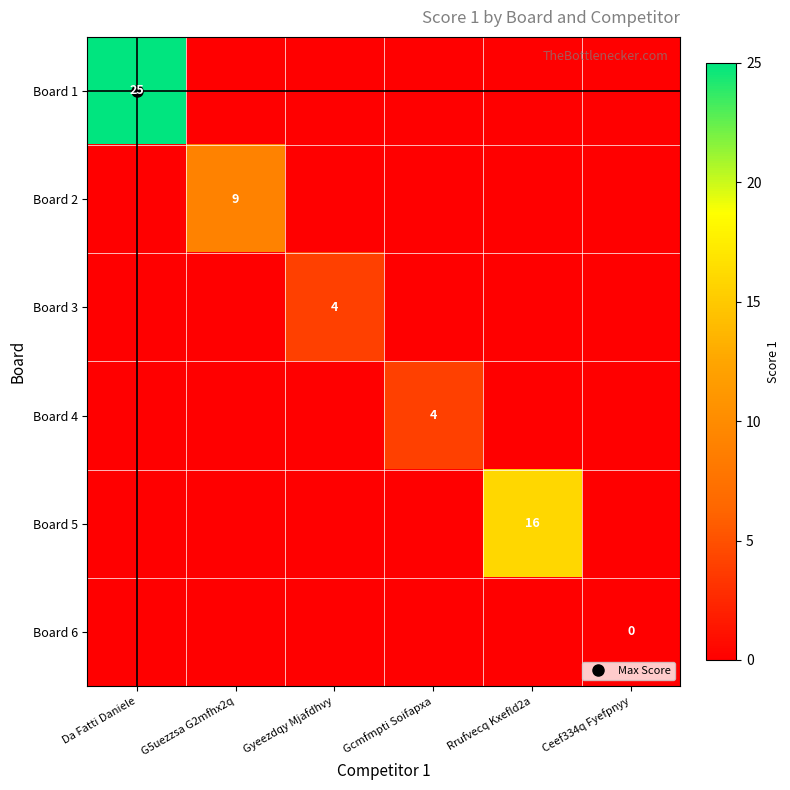

What is the difference between the highest and lowest values at Da Fatti Daniele?

25